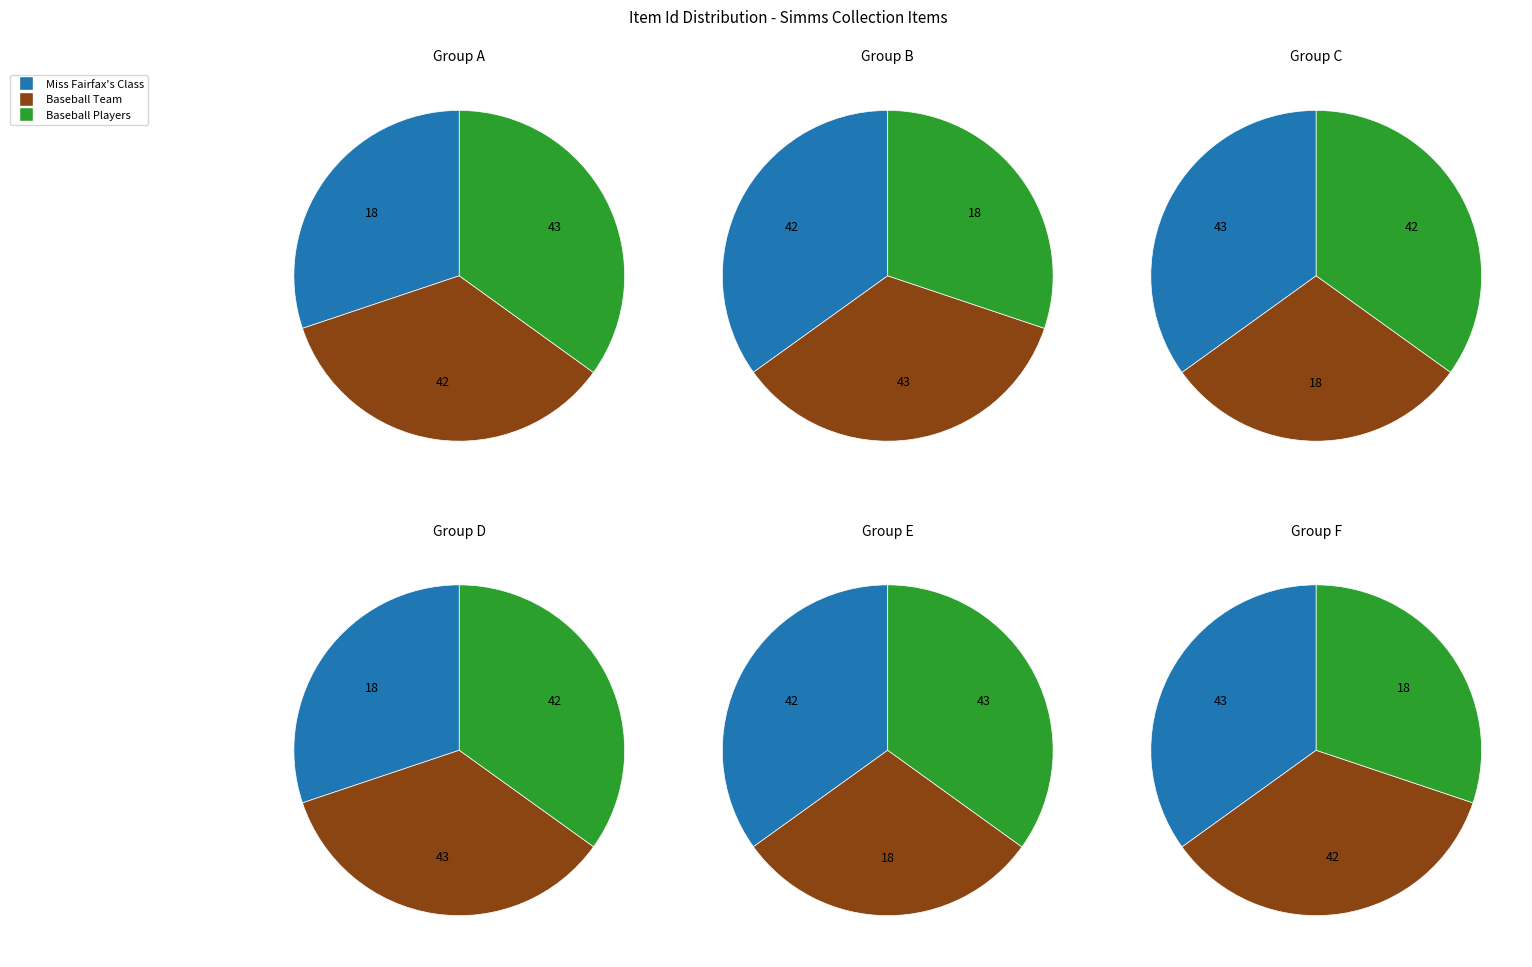

What is the largest slice in the pie chart?

Baseball Players